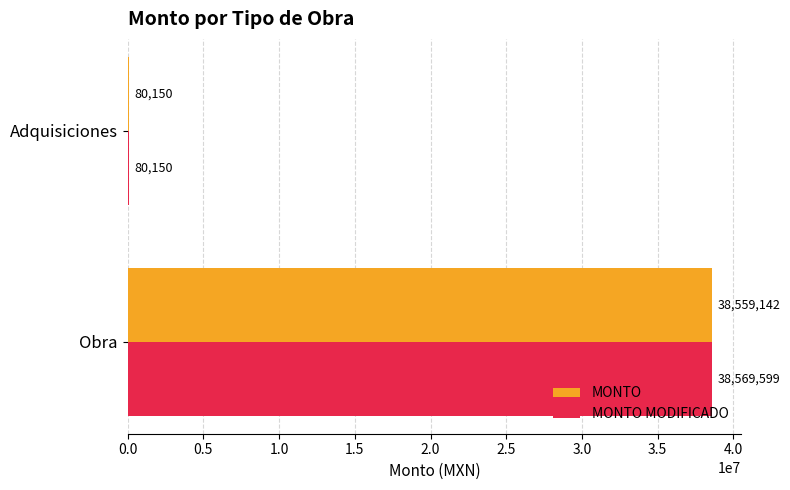

Is it true that MONTO equals 38559142.5 at Obra?

True